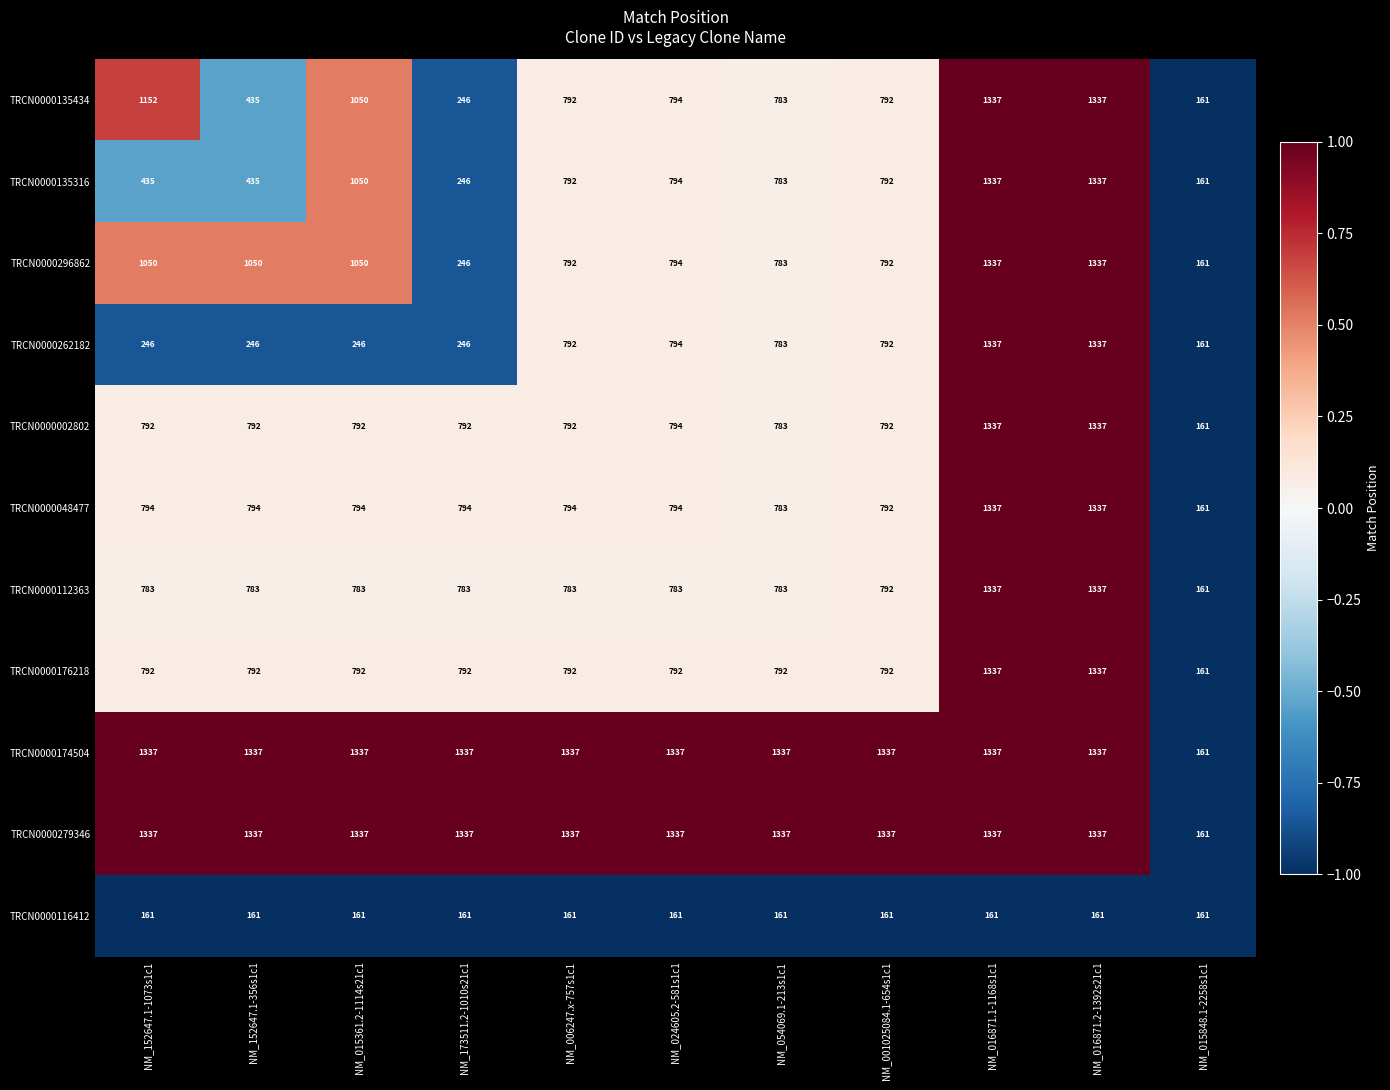

What is the total value across all series at NM_006247.x-757s1c1?

9164